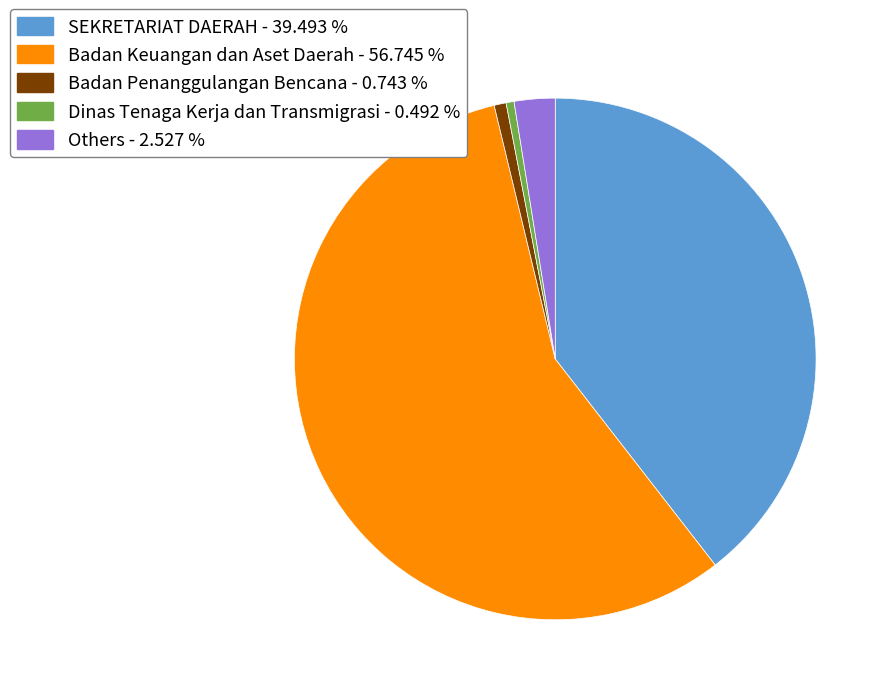

Does any single category account for the majority?

Yes